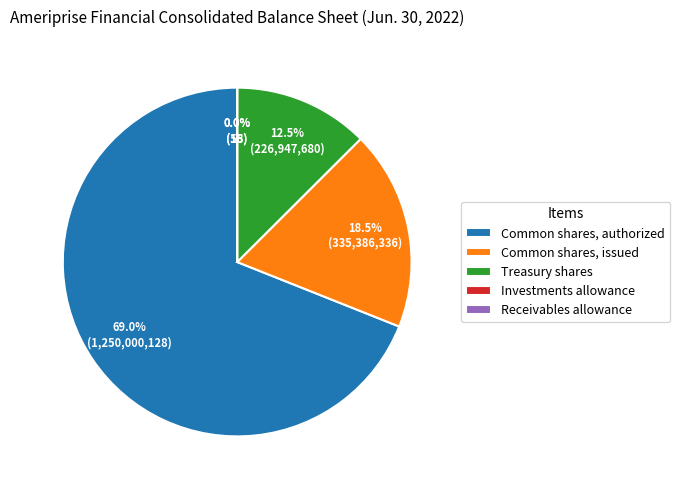

Combined, what portion of the pie is Treasury shares and Receivables allowance?

12.5%